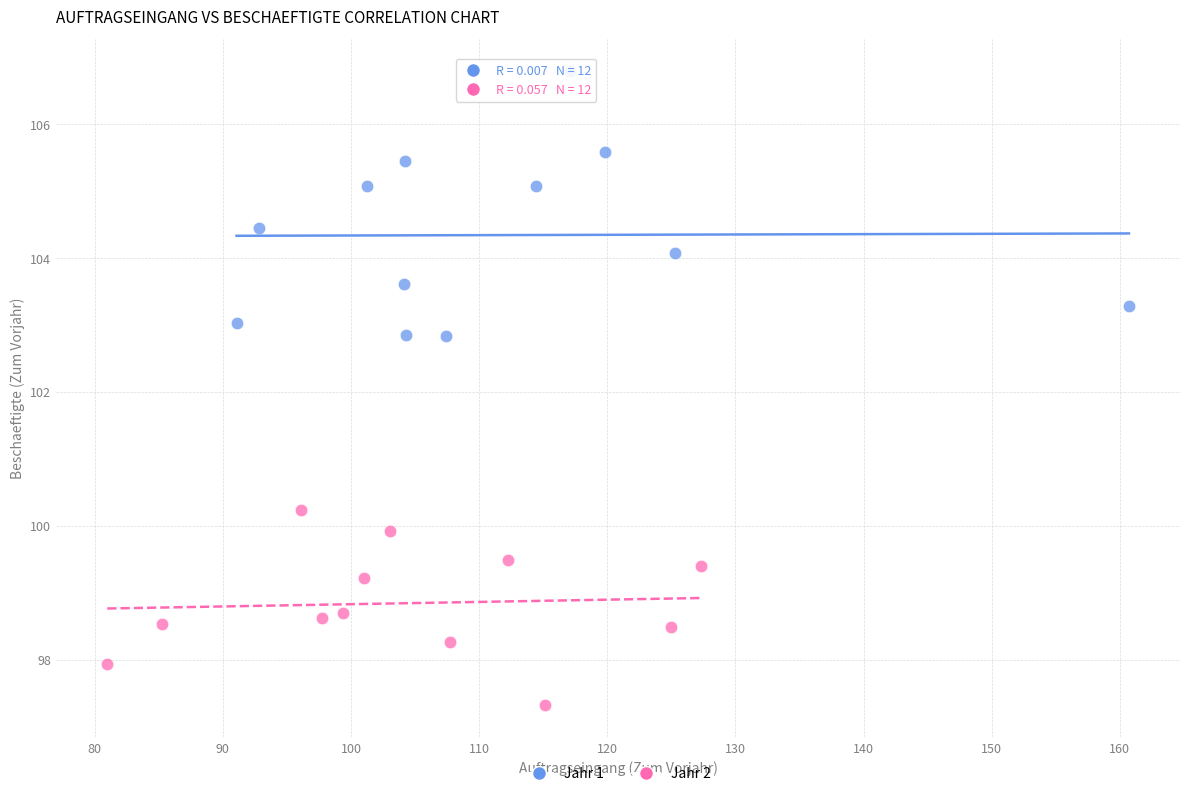

Which series has the largest Y range (max minus min)?

Jahr 1